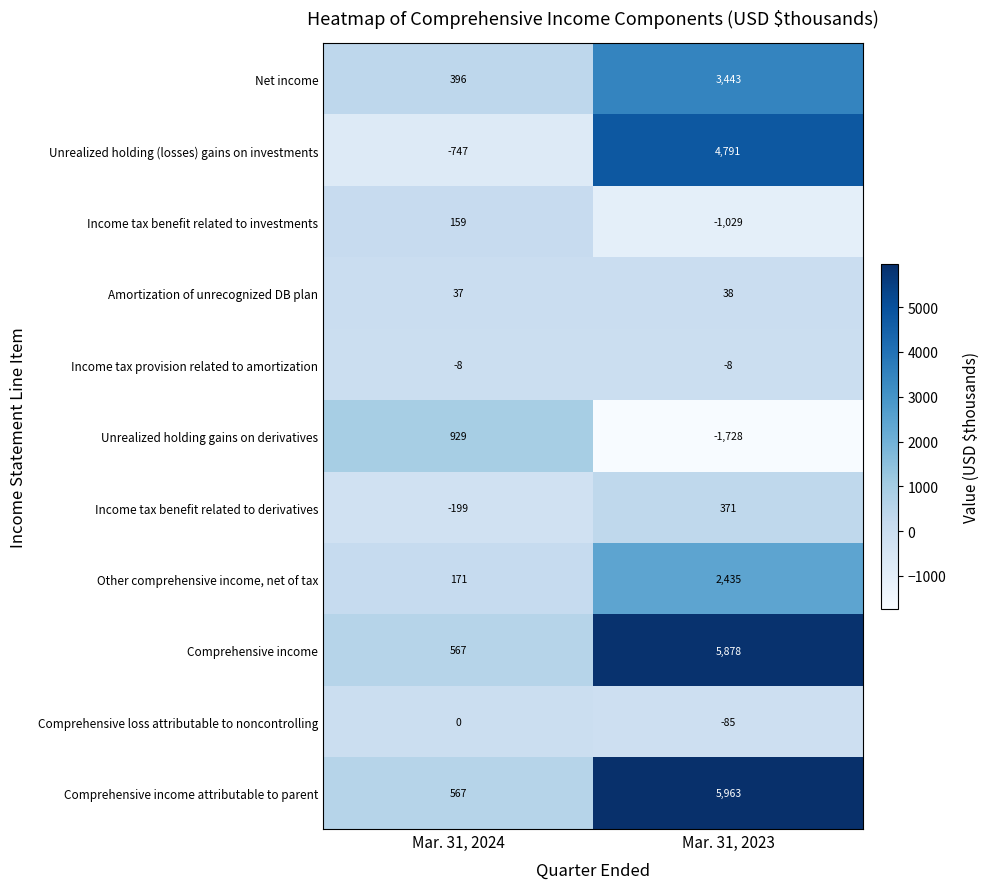

Where is Income tax benefit related to investments nearest to the value -435?

Mar. 31, 2024